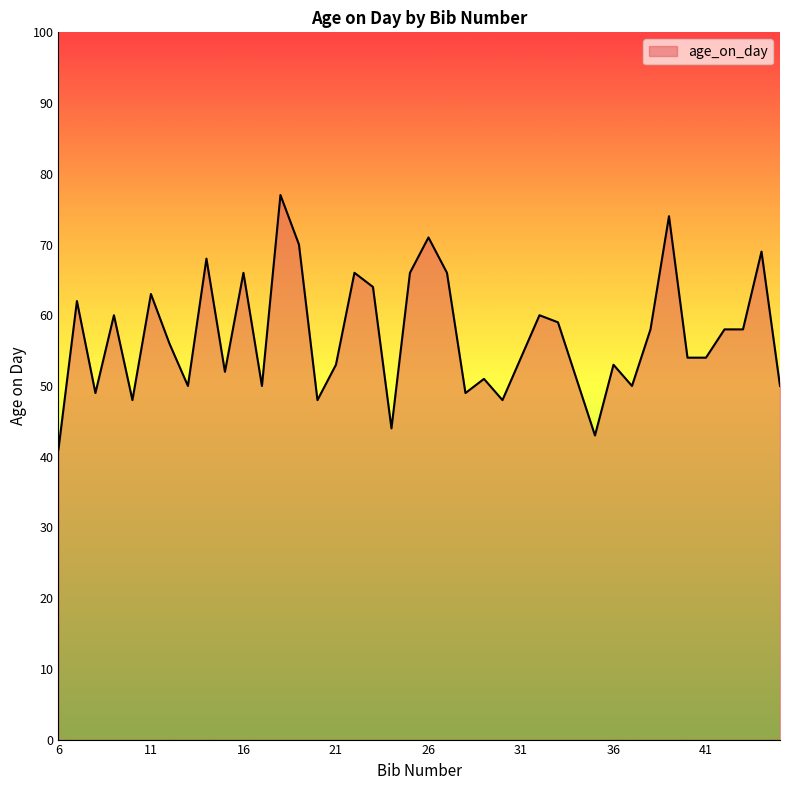

What is the maximum value shown in the chart?

77